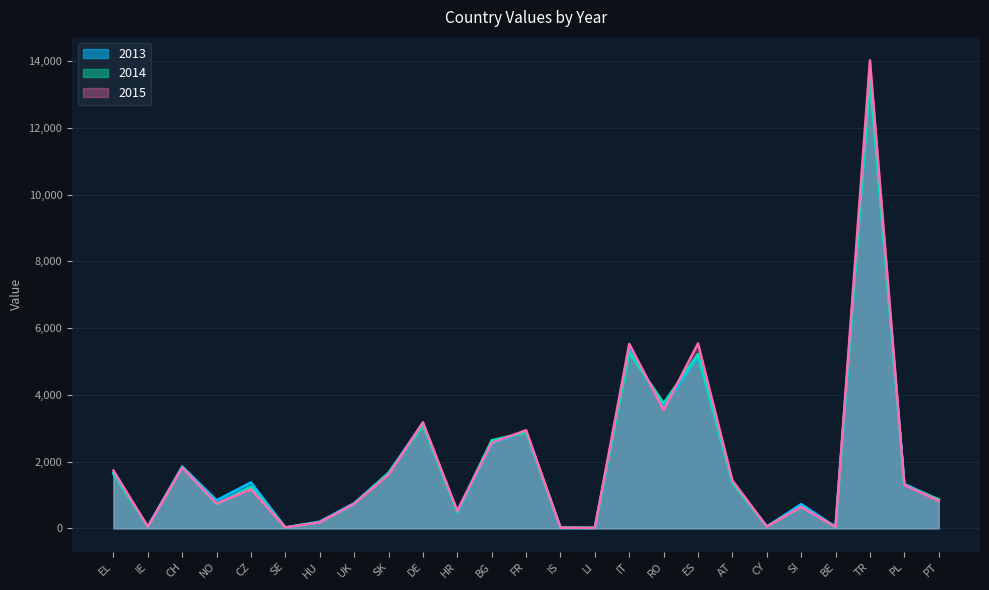

Which series has the largest range (max minus min)?

2015